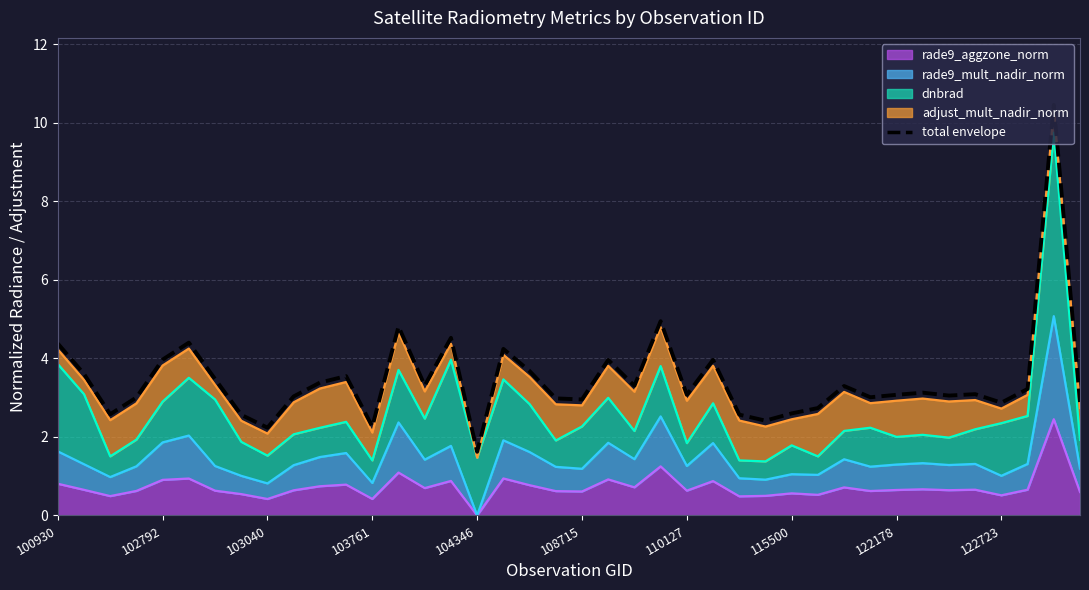

List the labels in order of value, largest first.

38, 23, 13, 15, 108715, 100930, 17, 104346, 25, 21, 18, 102792, 11, 110127, 10, 14, 22, 30, 37, 33, 35, 32, 24, 34, 122723, 31, 103761, 19, 20, 39, 36, 29, 28, 103040, 26, 115500, 27, 12, 122178, 16